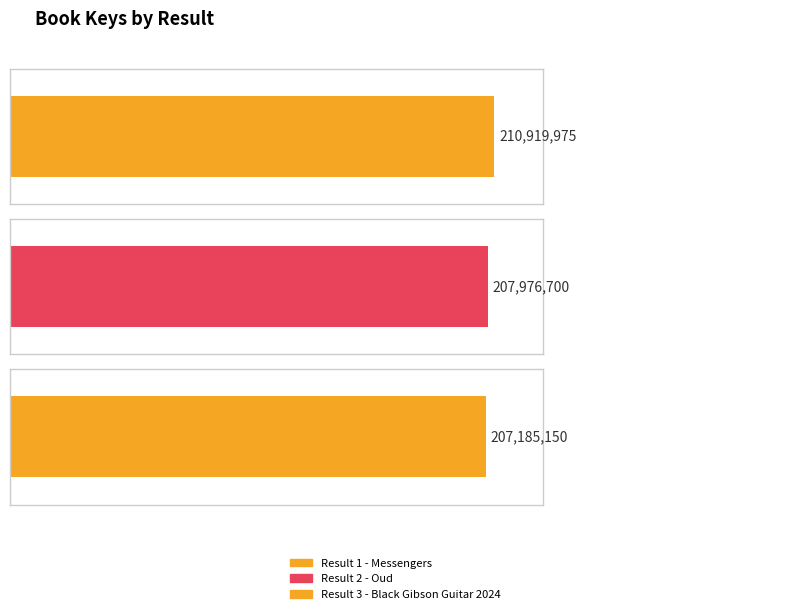

What is the greatest value displayed?

210919975